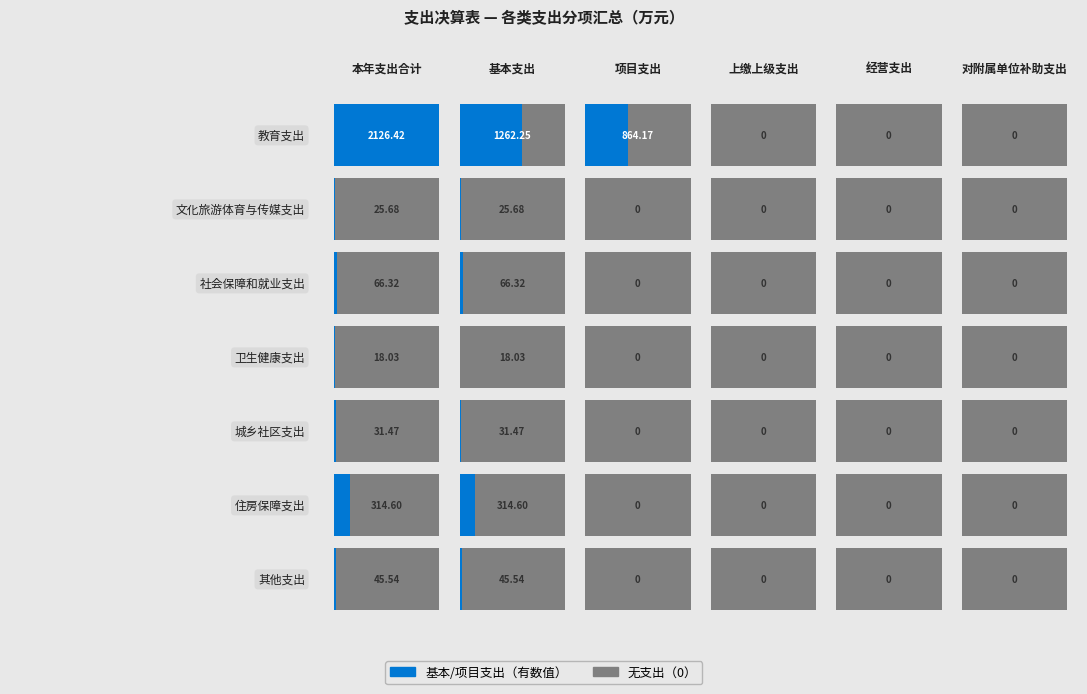

Reading left to right, list all the values displayed in this chart.

教育支出: 本年支出合计=2126.4	基本支出=1262.2	项目支出=864.2	上缴上级支出=0.0	经营支出=0.0	对附属单位补助支出=0.0
文化旅游体育与传媒支出: 本年支出合计=25.7	基本支出=25.7	项目支出=0.0	上缴上级支出=0.0	经营支出=0.0	对附属单位补助支出=0.0
社会保障和就业支出: 本年支出合计=66.3	基本支出=66.3	项目支出=0.0	上缴上级支出=0.0	经营支出=0.0	对附属单位补助支出=0.0
卫生健康支出: 本年支出合计=18.0	基本支出=18.0	项目支出=0.0	上缴上级支出=0.0	经营支出=0.0	对附属单位补助支出=0.0
城乡社区支出: 本年支出合计=31.5	基本支出=31.5	项目支出=0.0	上缴上级支出=0.0	经营支出=0.0	对附属单位补助支出=0.0
住房保障支出: 本年支出合计=314.6	基本支出=314.6	项目支出=0.0	上缴上级支出=0.0	经营支出=0.0	对附属单位补助支出=0.0
其他支出: 本年支出合计=45.5	基本支出=45.5	项目支出=0.0	上缴上级支出=0.0	经营支出=0.0	对附属单位补助支出=0.0